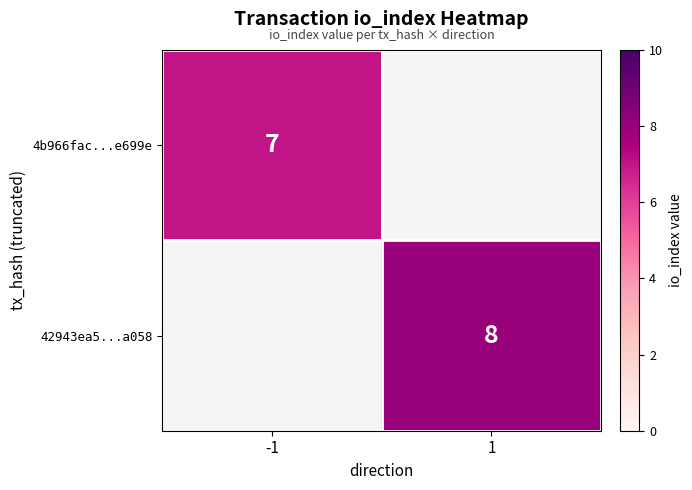

The 4b966fac...e699e series shows 10.6 at -1. True or false?

False